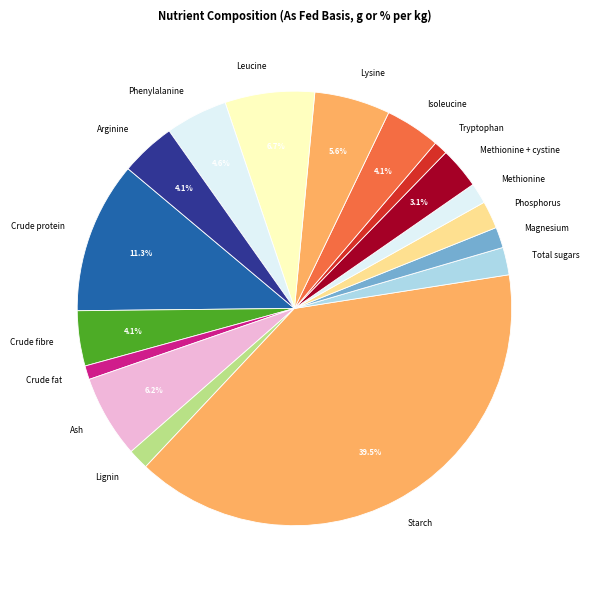

Is Phosphorus the majority of the pie?

No